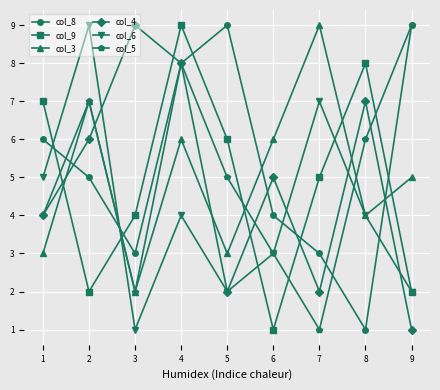

What is the spread (max minus min) of values at 8?

7